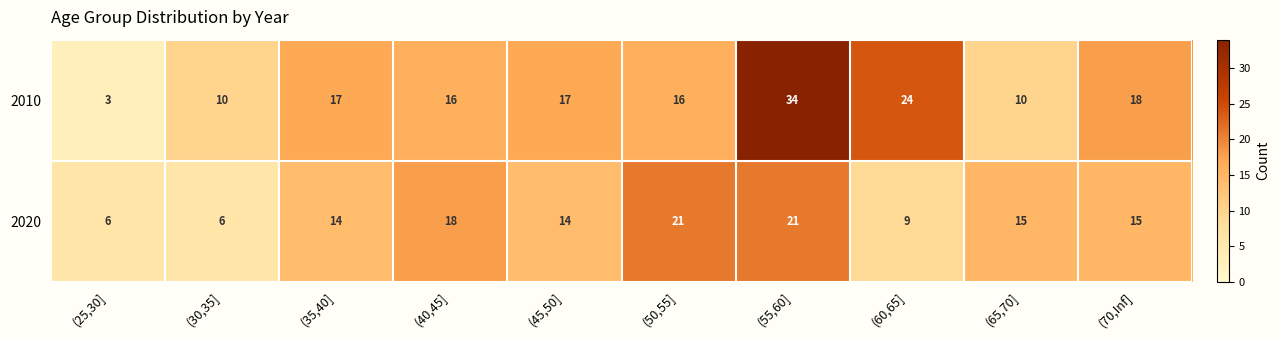

Reading right to left, list all the values displayed in this chart.

2010: 18	10	24	34	16	17	16	17	10	3
2020: 15	15	9	21	21	14	18	14	6	6